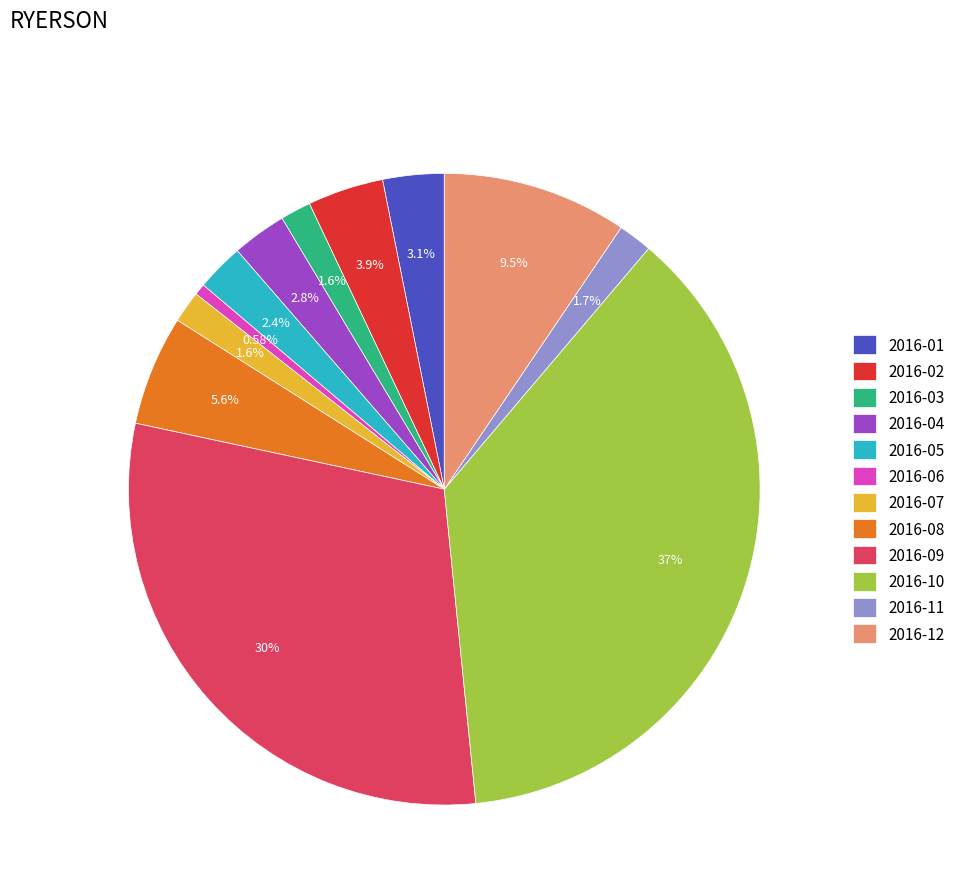

Is there any slice that represents more than half of the pie?

No